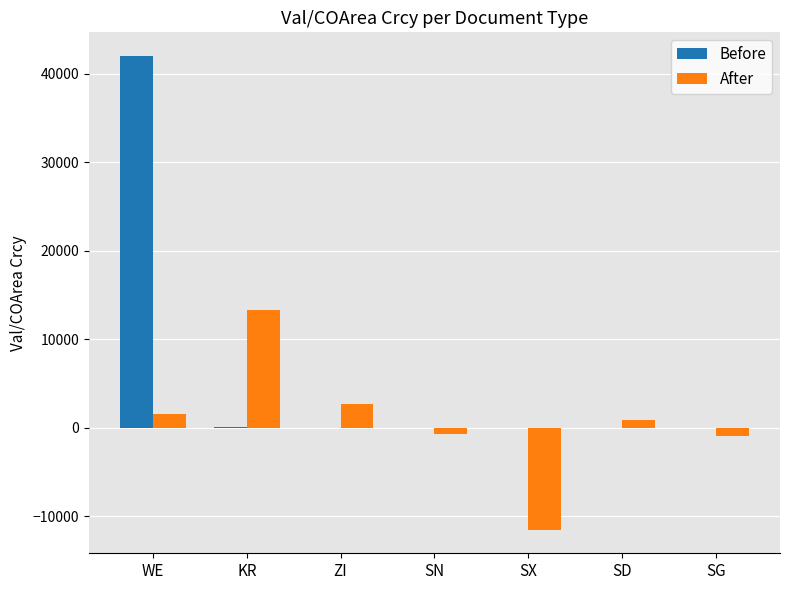

Which series changed the most between ZI and SD?

After